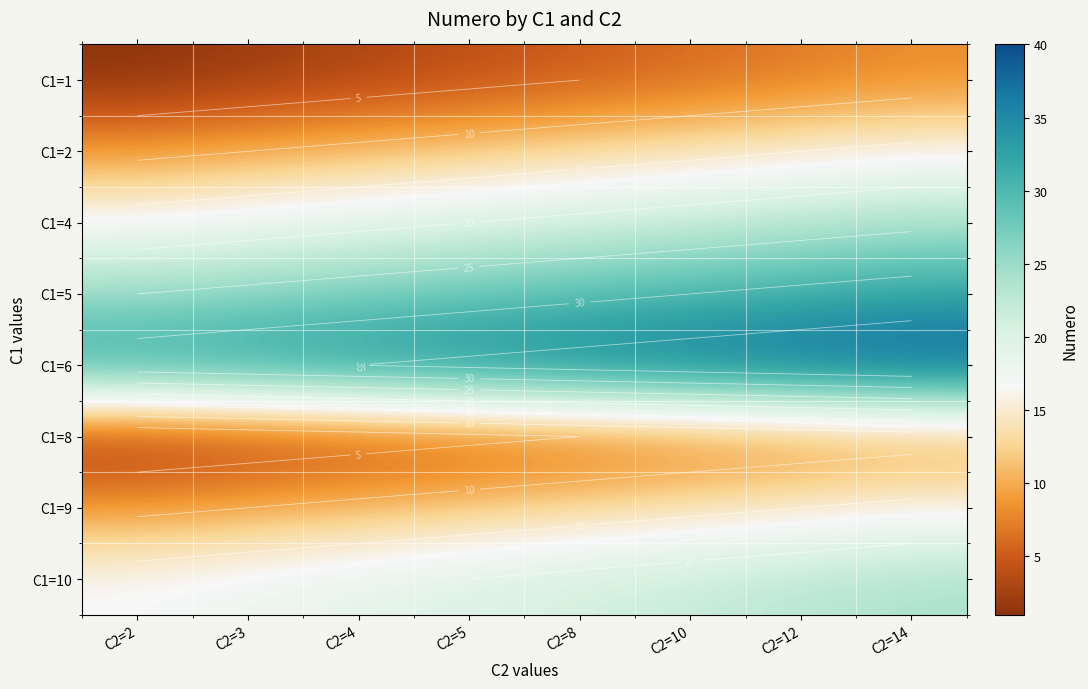

What is the maximum value for C1=5?

32